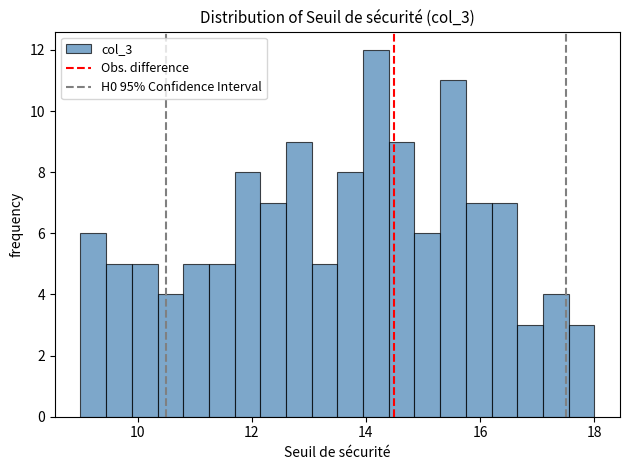

Around what value on the x-axis is the tallest bar? Give the approximate position of its centre, as read against the axis.

14.2